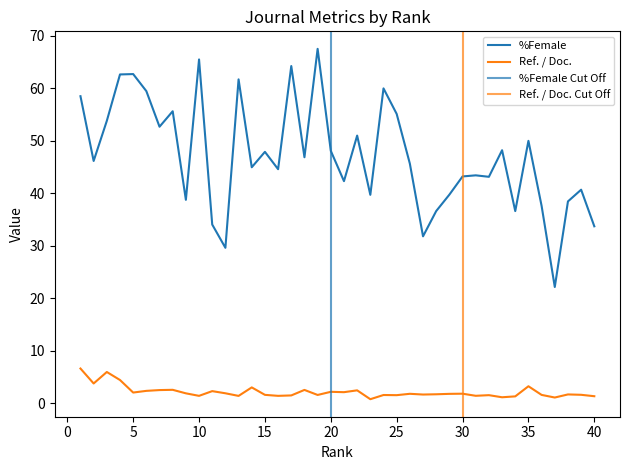

What is the sum of the %Female values at 1 and 13?

120.2